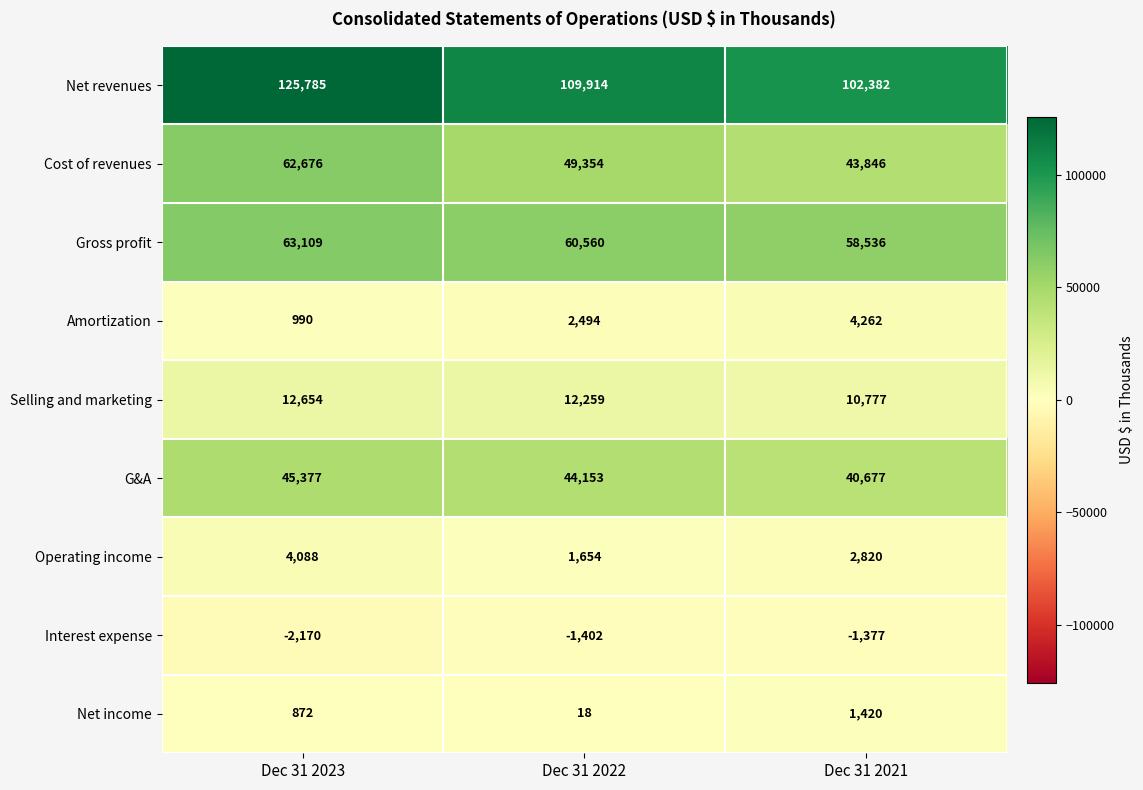

At which label is Net income closest to 719?

Dec 31 2023